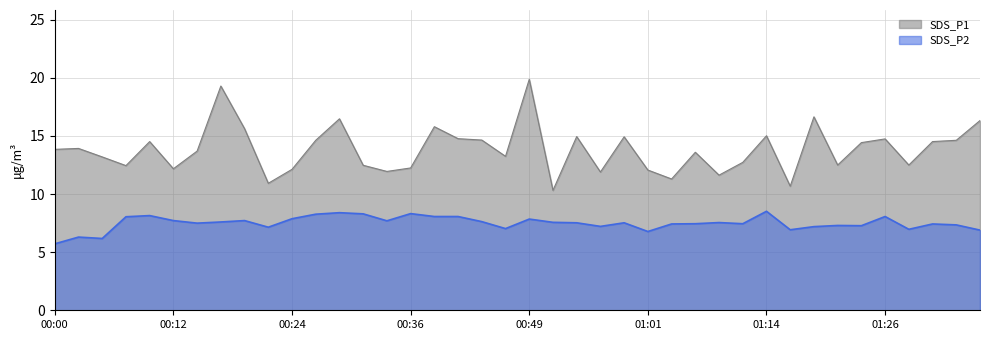

What are all the series names shown in the legend?

SDS_P1, SDS_P2